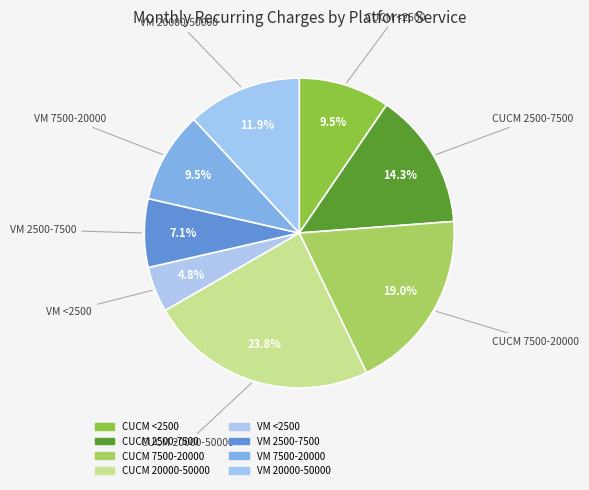

Which category has the biggest portion of the pie?

CUCM 20000-50000